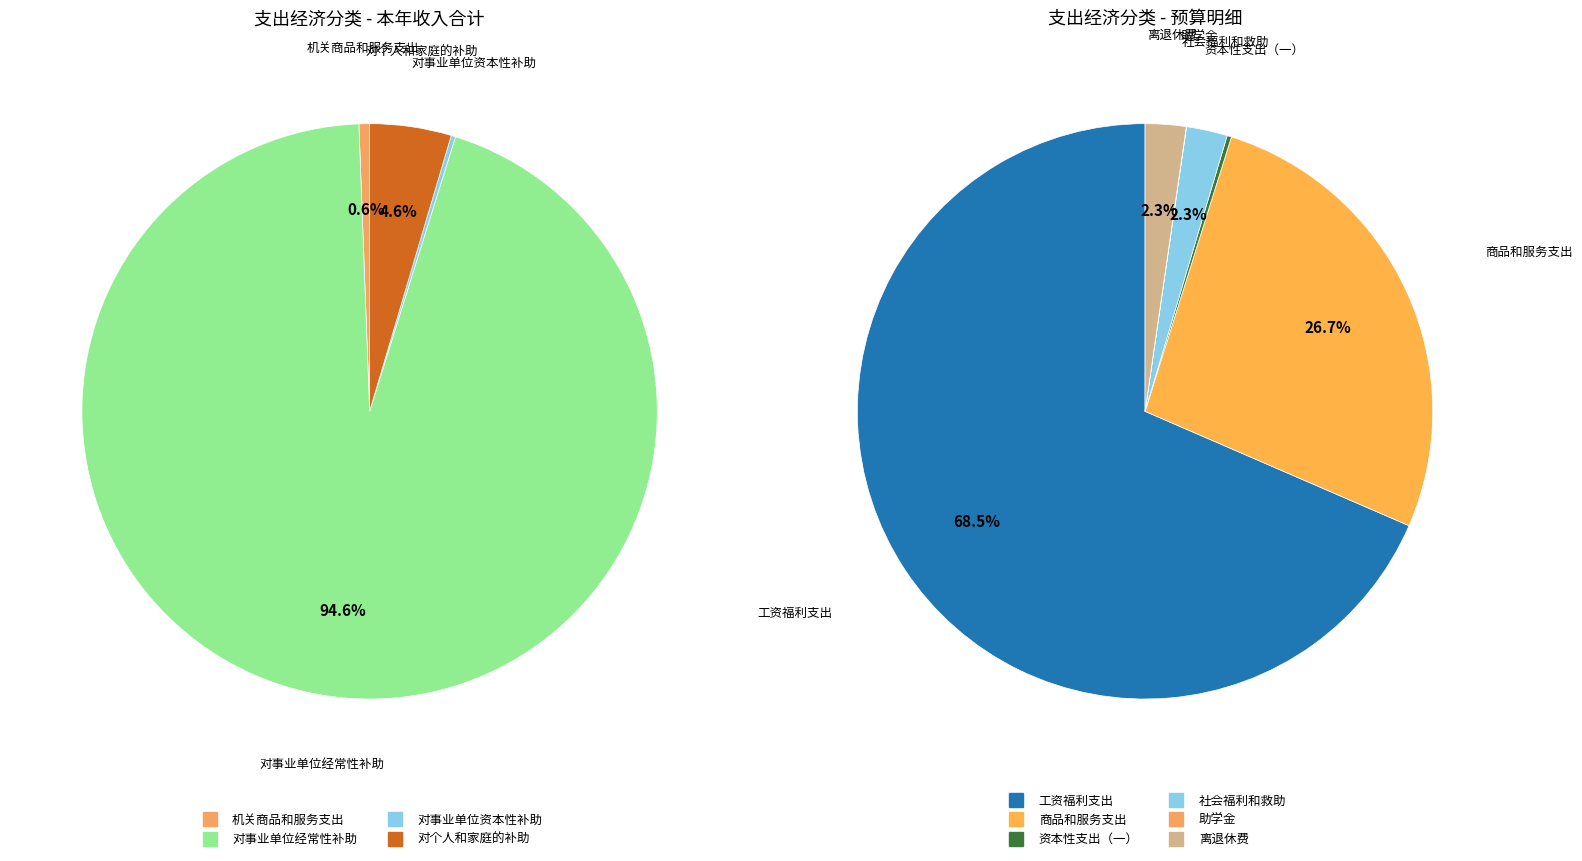

To the nearest percent, what percentage of the pie is 对事业单位经常性补助?

95%